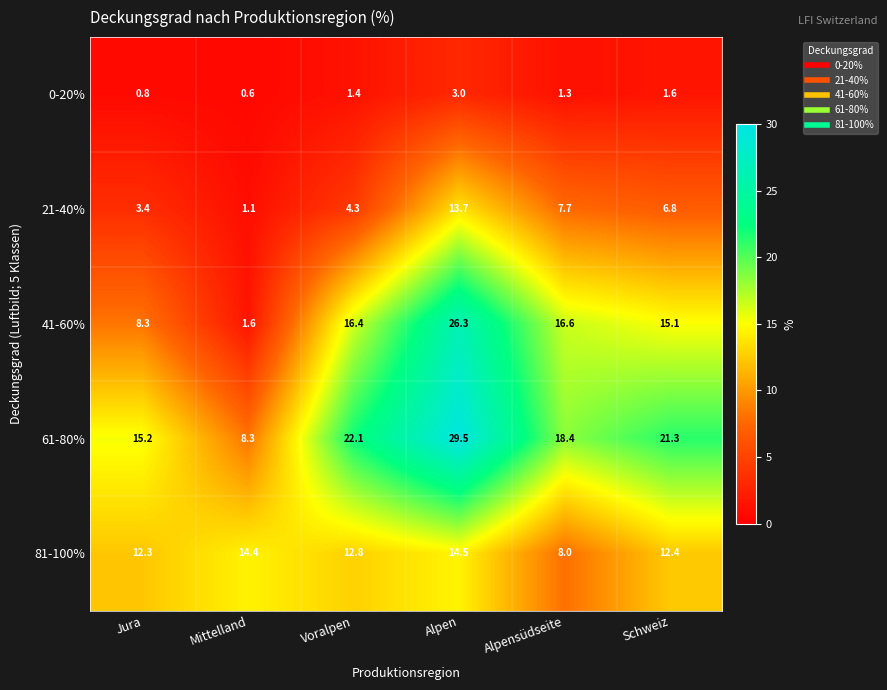

What is the maximum value shown in the chart?

29.5